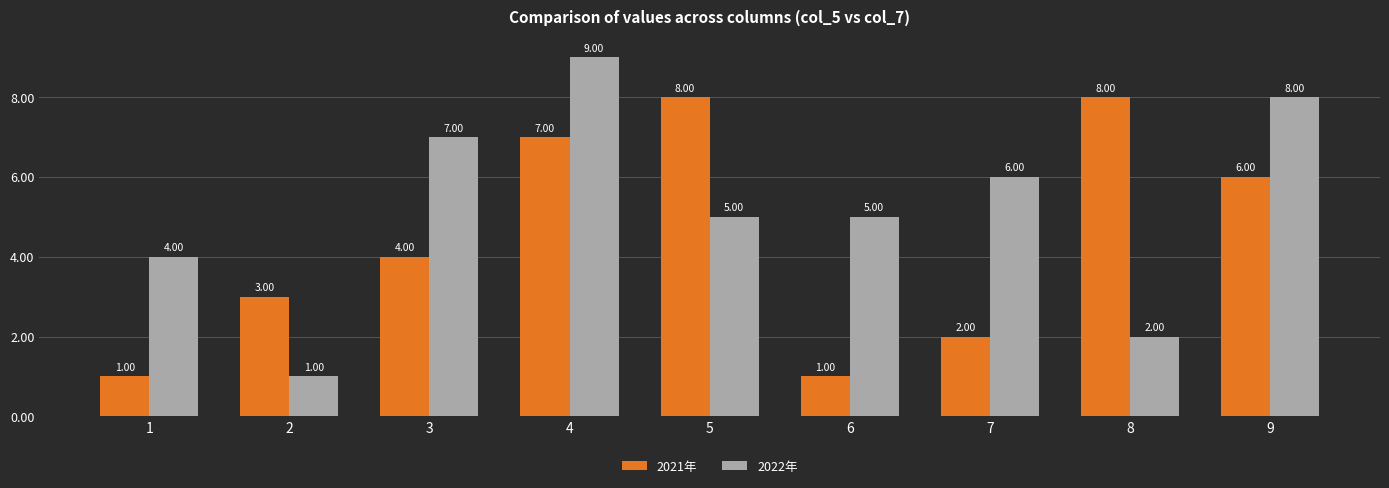

Are the bars grouped side by side (vs. stacked)?

Yes